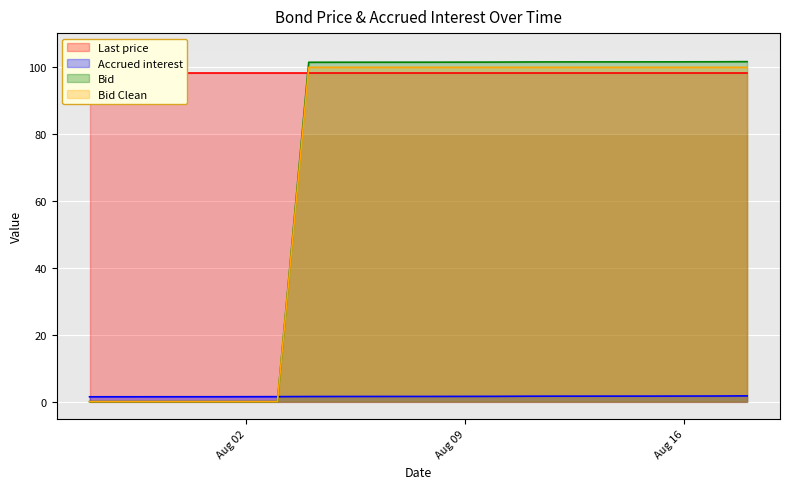

What is the label of the 15th point from the left?

2022-08-18